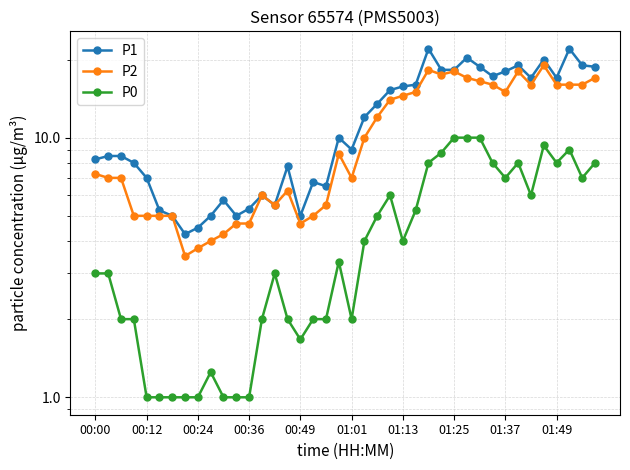

What is the value of the P2 point at the 33rd from the left?

15.0